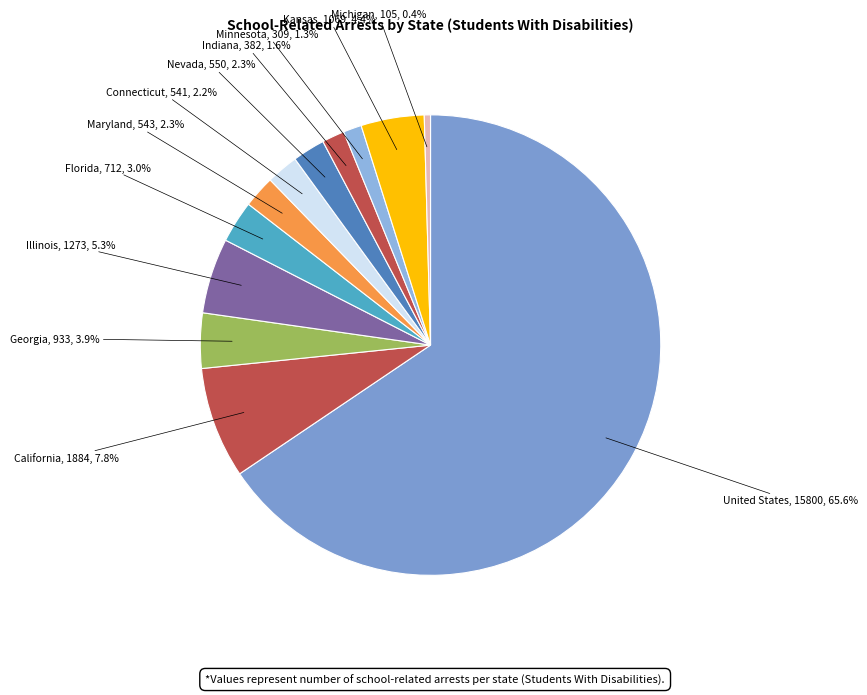

What is the majority slice?

United States